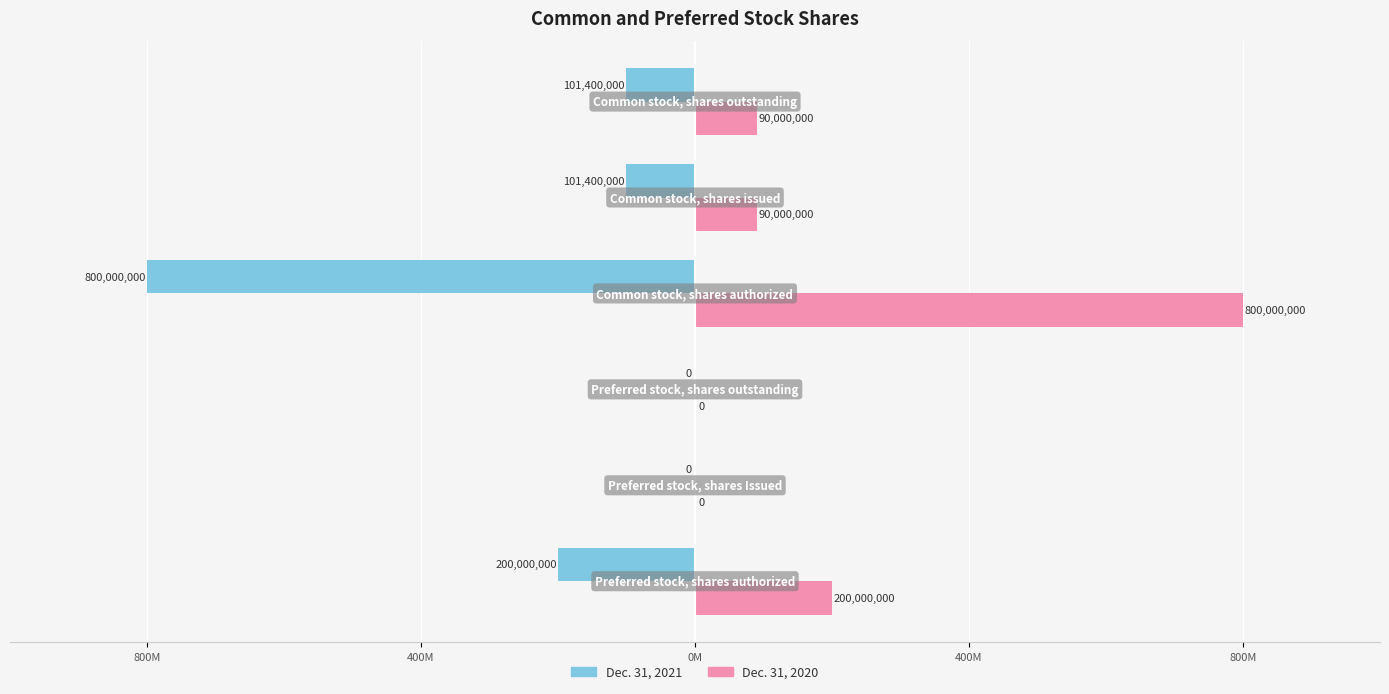

What are all the series names shown in the legend?

Dec. 31, 2021, Dec. 31, 2020